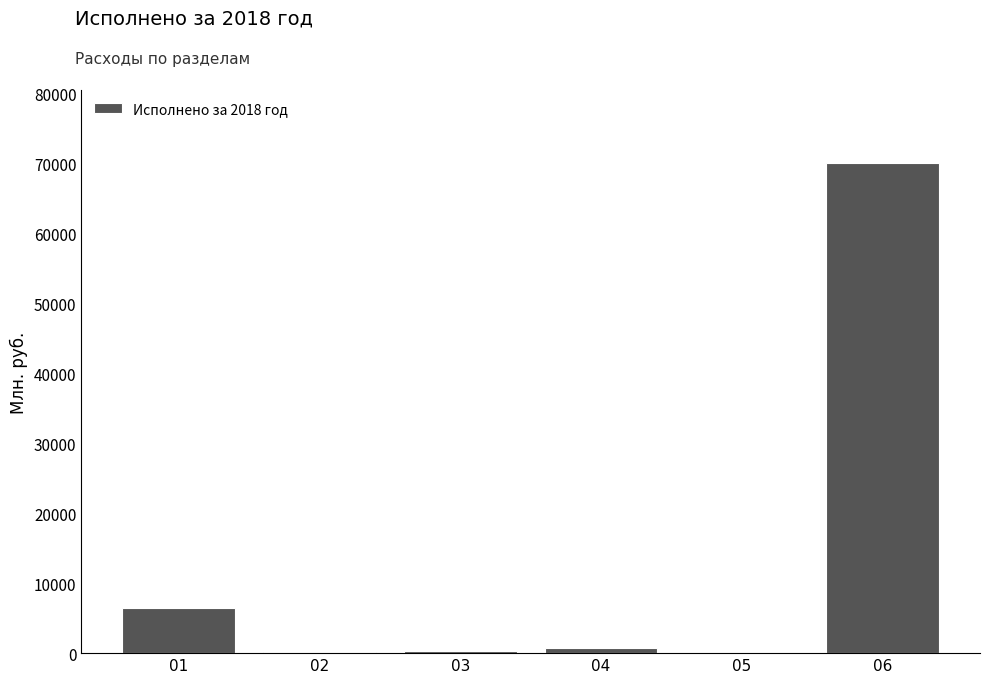

What is the maximum value shown in the chart?

70058.3